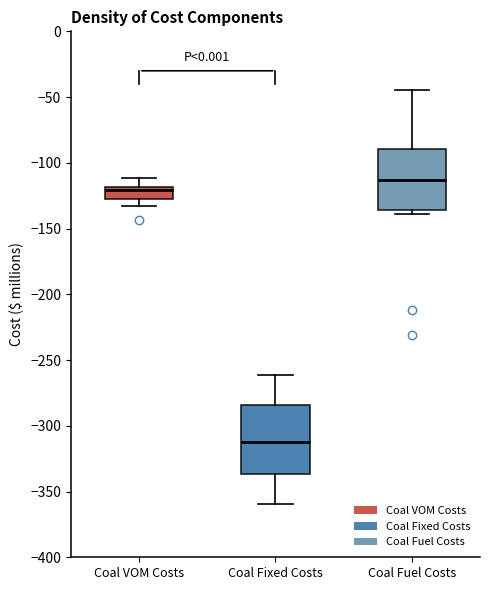

Which box is the tallest, from its lower edge to its upper edge?

Coal Fixed Costs